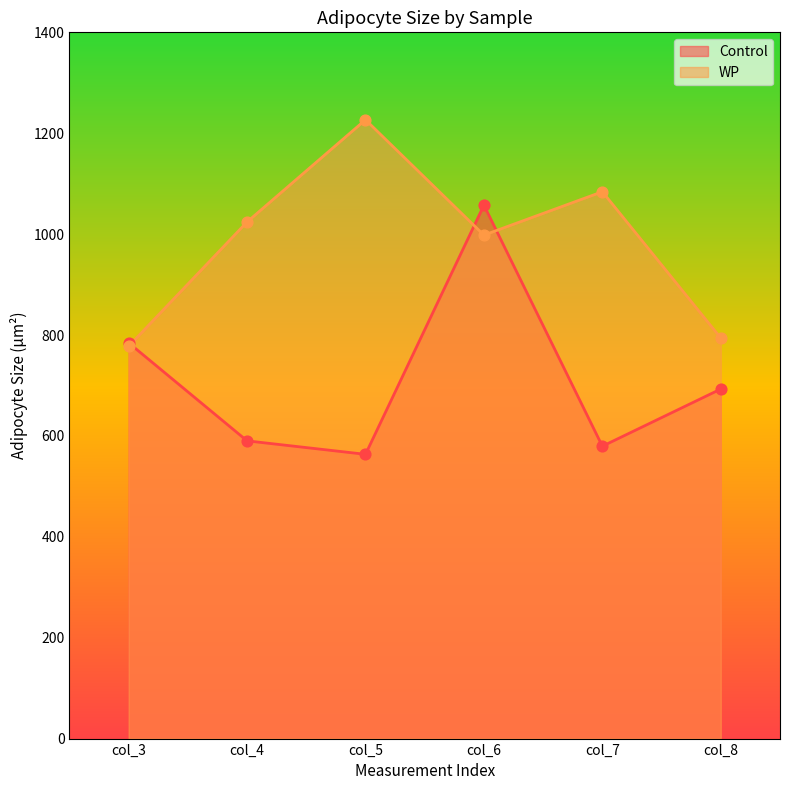

Which series reaches the minimum Y coordinate?

Control